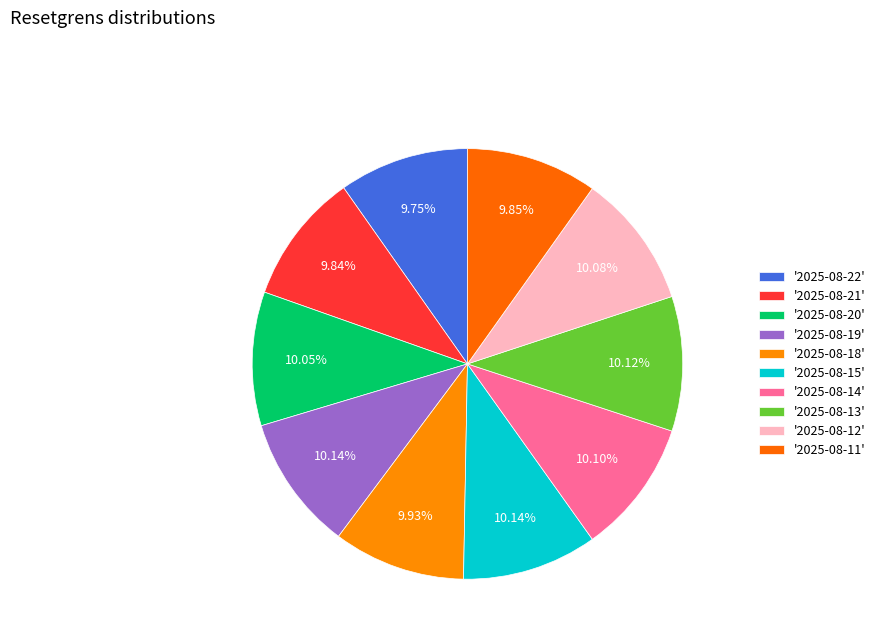

Count the number of slices in the pie.

10